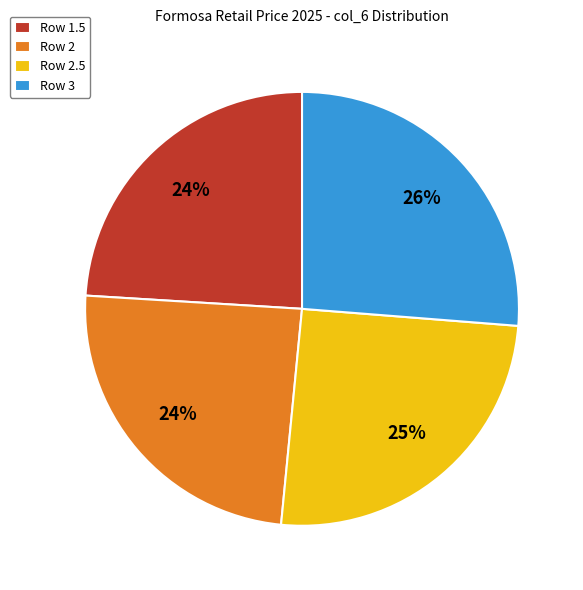

What is the largest slice in the pie chart?

Row 3